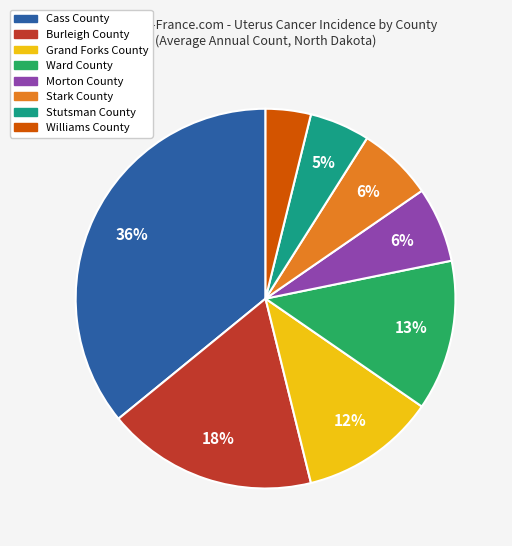

Which category has the biggest portion of the pie?

Cass County